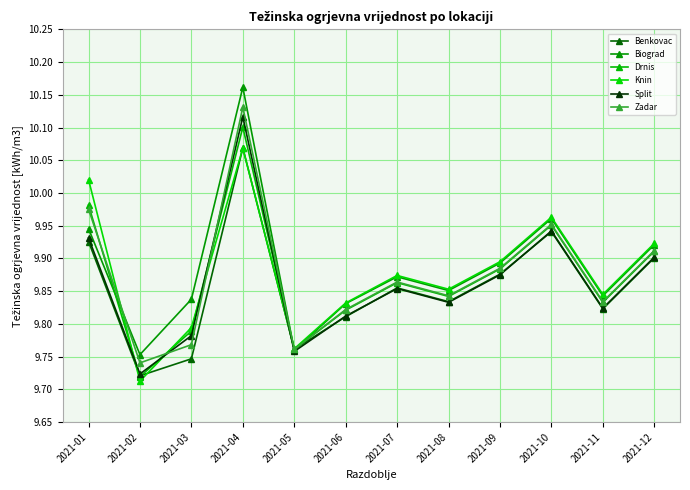

Which series has the widest spread of values?

Biograd